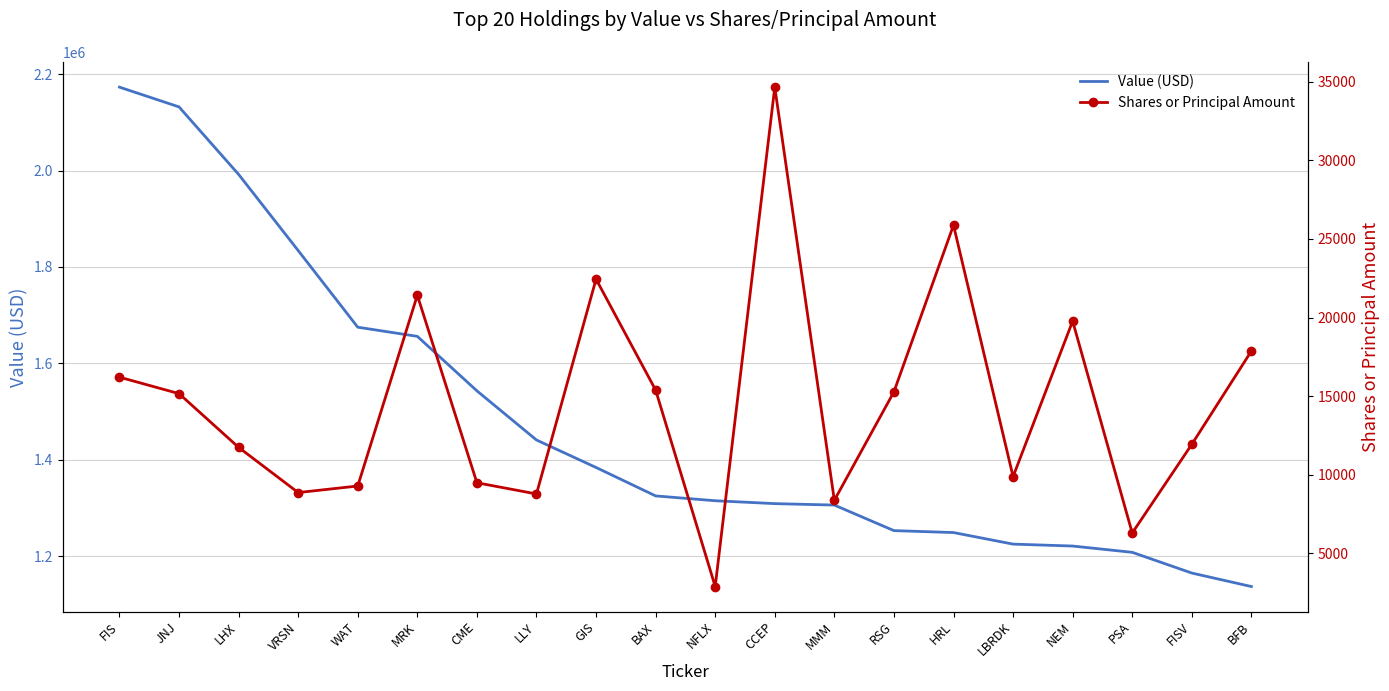

True or false: Value (USD) has more than 0 interior local peaks.

False